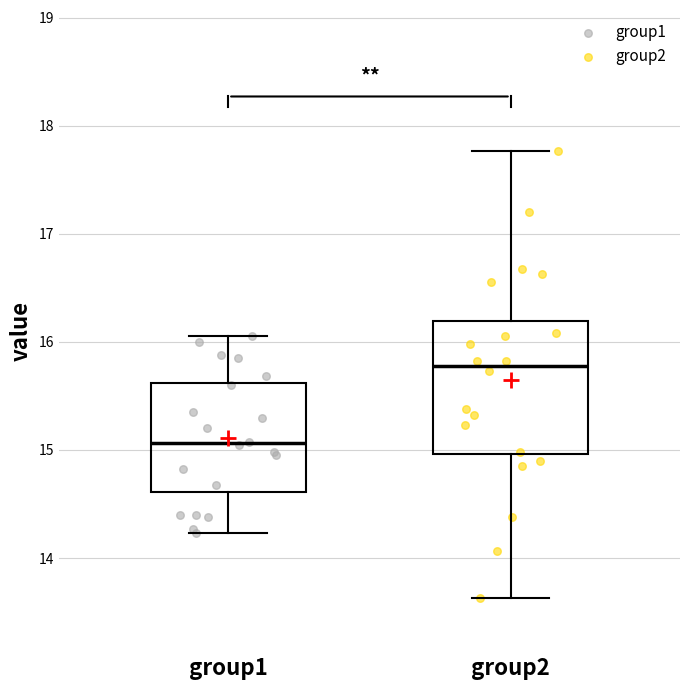

Which box's median line is the lowest?

group1